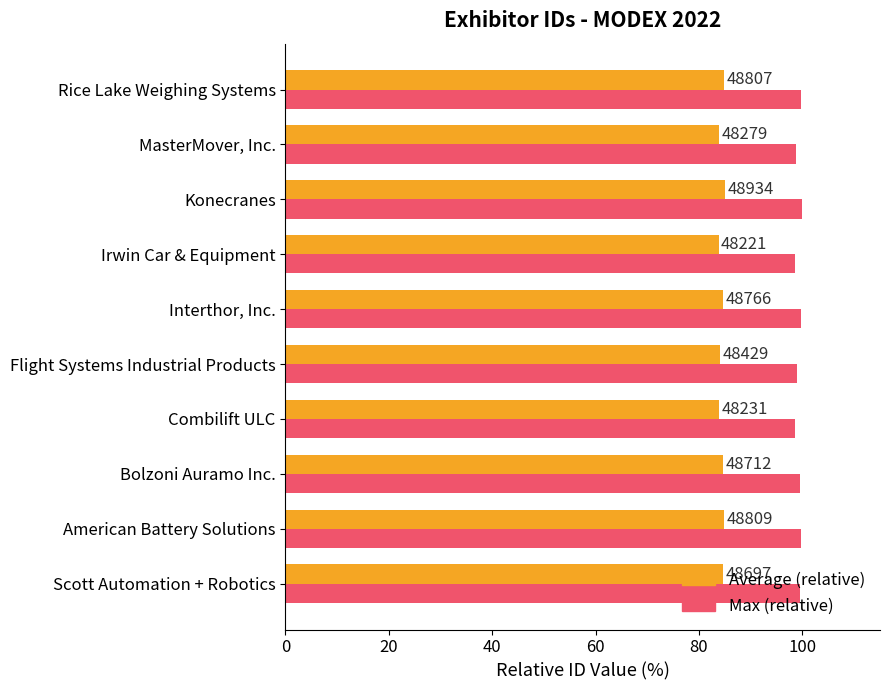

Rank the series by their average value, from highest to lowest.

Max (relative), Average (relative)